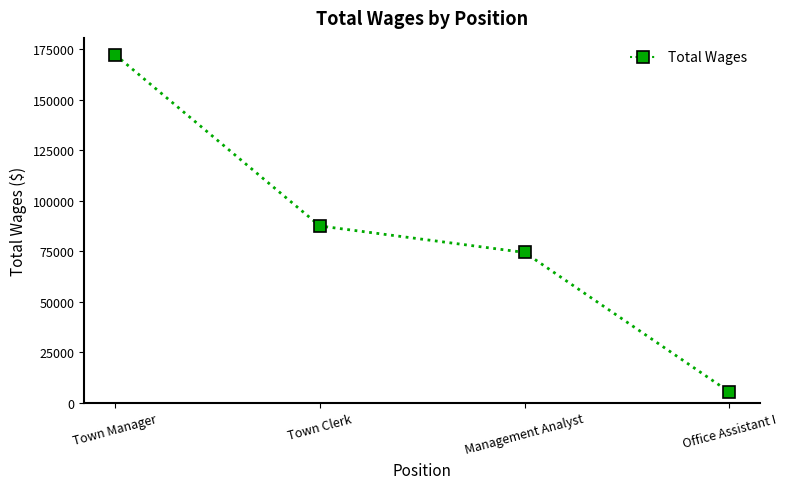

What is the sum of the values at Office Assistant I and Town Clerk?

92709